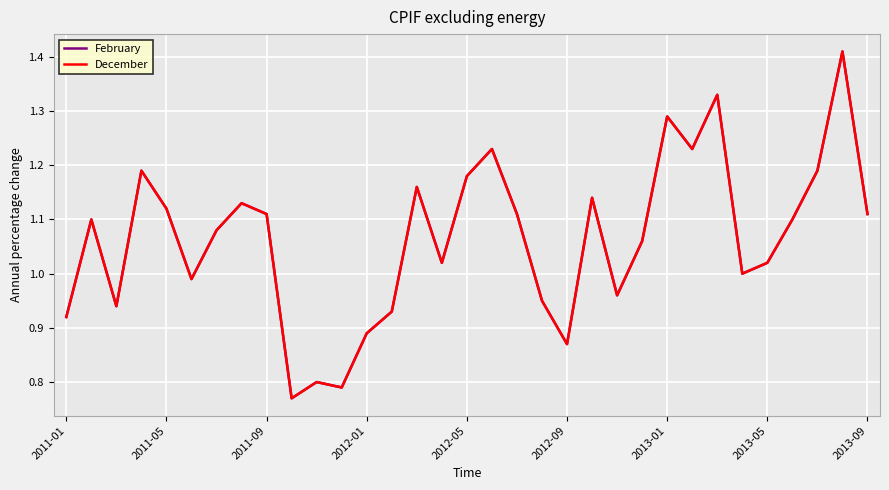

Where is the first local maximum for February?

2011-05